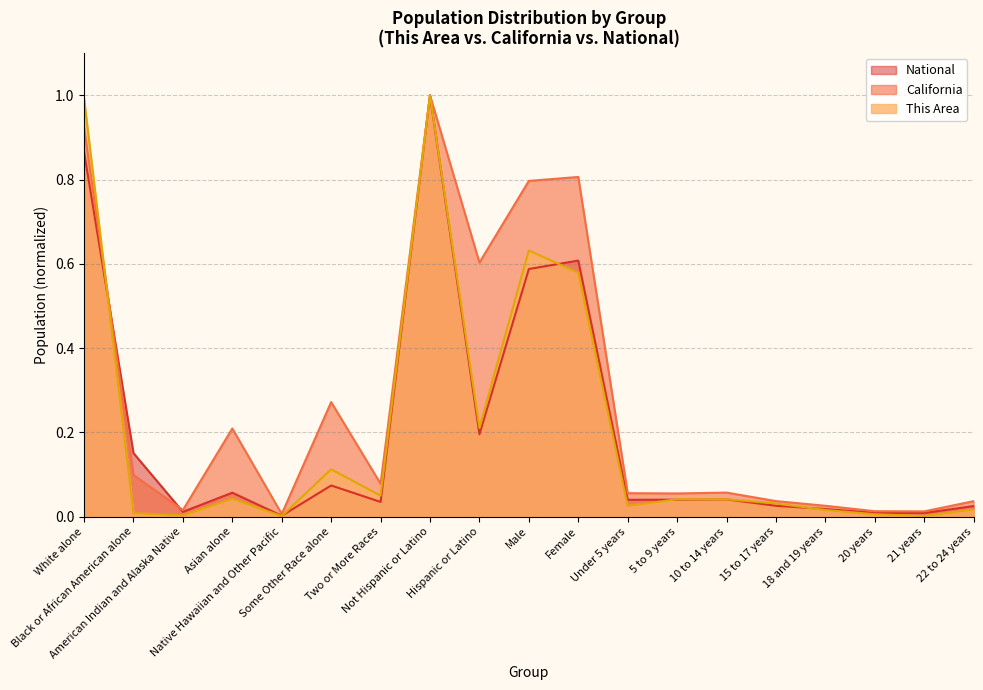

How many times do National and This Area cross each other?

5